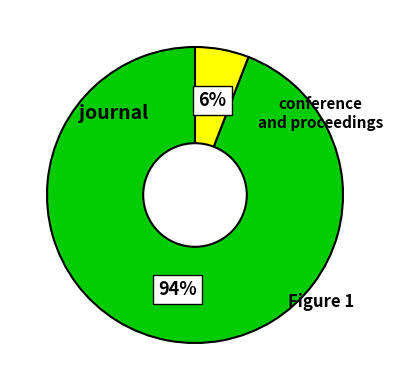

To the nearest percent, what is the average slice percentage?

50%